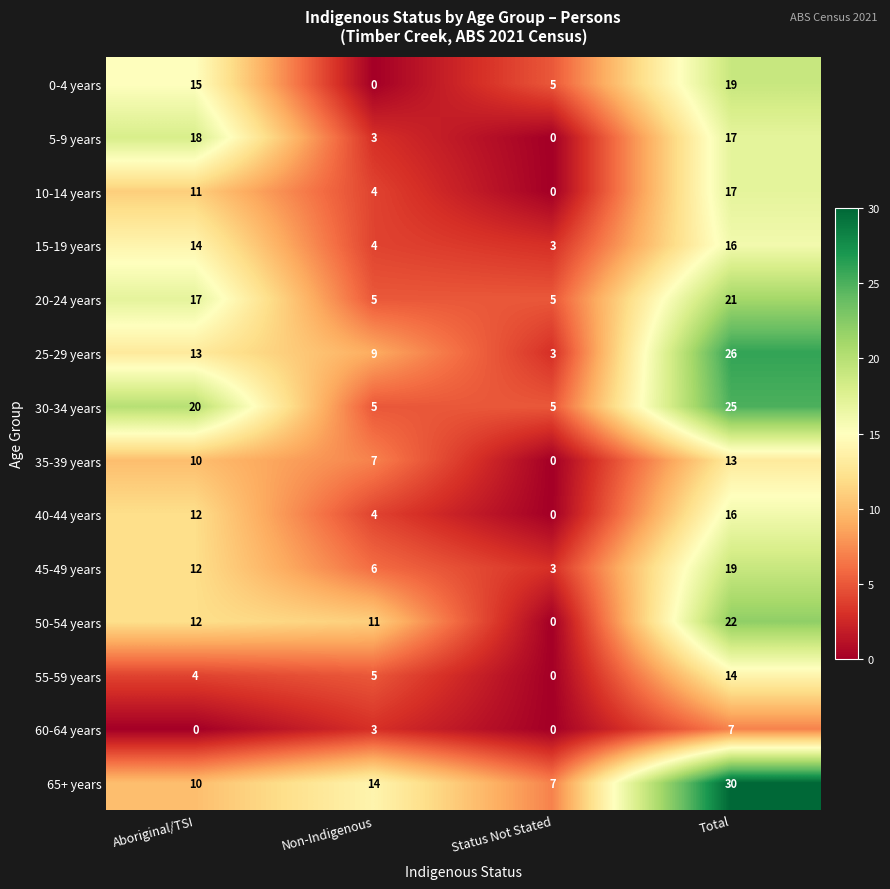

Count the 25-29 years values in the range 9 to 26.

3